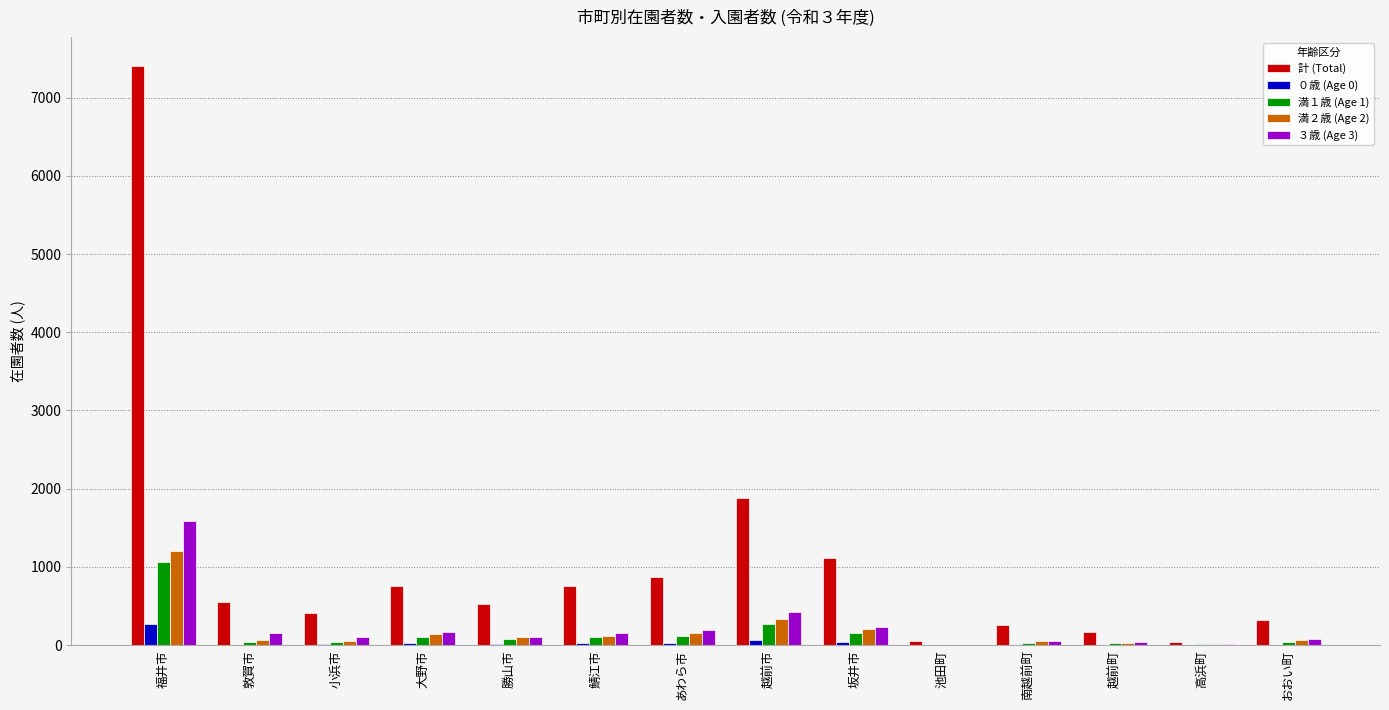

Which series has the largest total across all categories?

計 (Total)